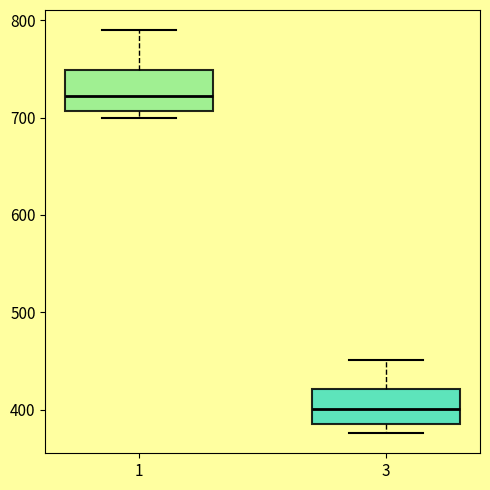

Reading left to right, transcribe this box plot: for each box, give where its median line is, the range the box spans, and where its two whiskers end, as read against the y-axis. The values are not printed on the chart, so give them approximately, as read against the axis.

1: median 720, box 710 to 750, whiskers 700 to 790
3: median 400, box 390 to 420, whiskers 380 to 450